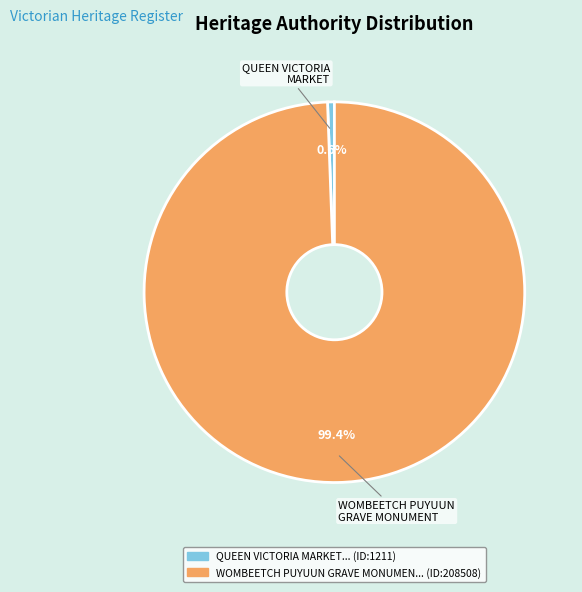

Is there a majority slice in this chart?

Yes